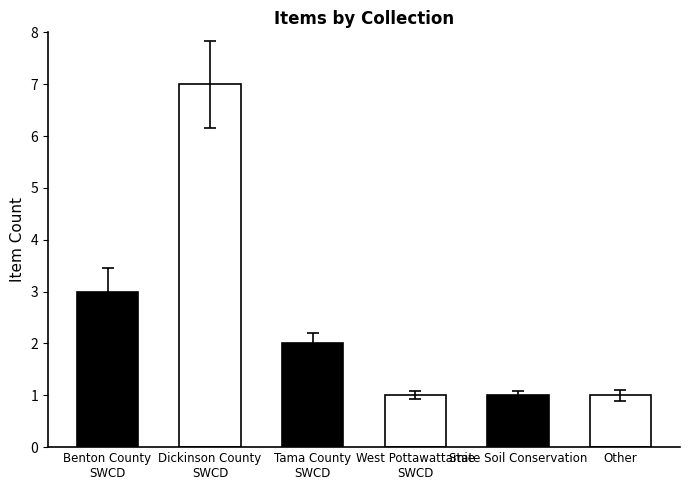

What position from the right is Tama County SWCD?

4